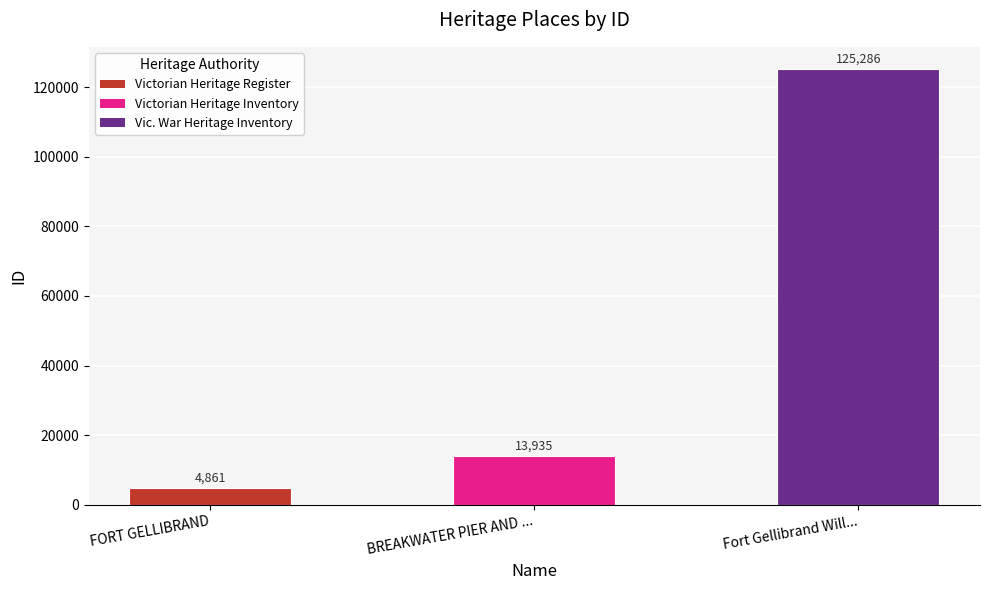

What is the sum of all values?

144082